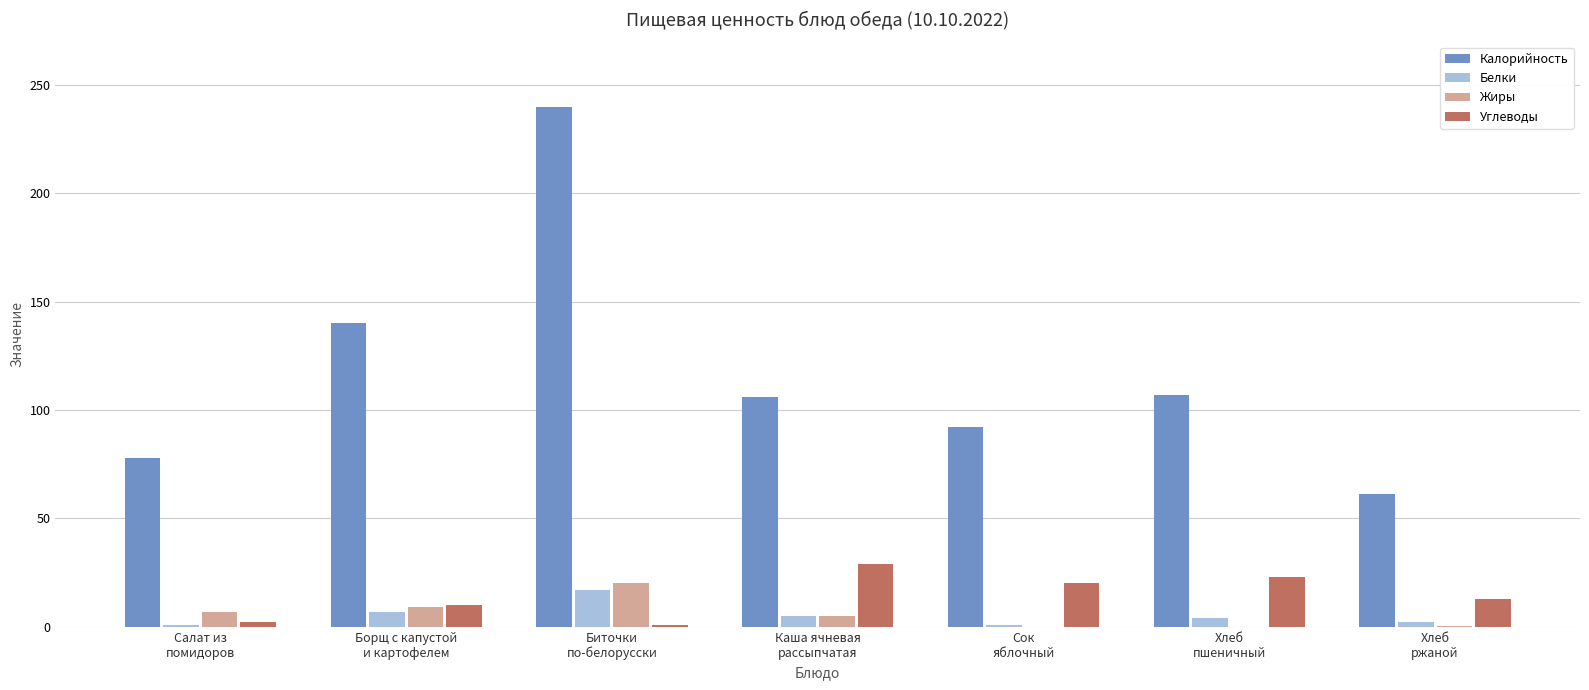

What is the sum of all Белки values?

37.0